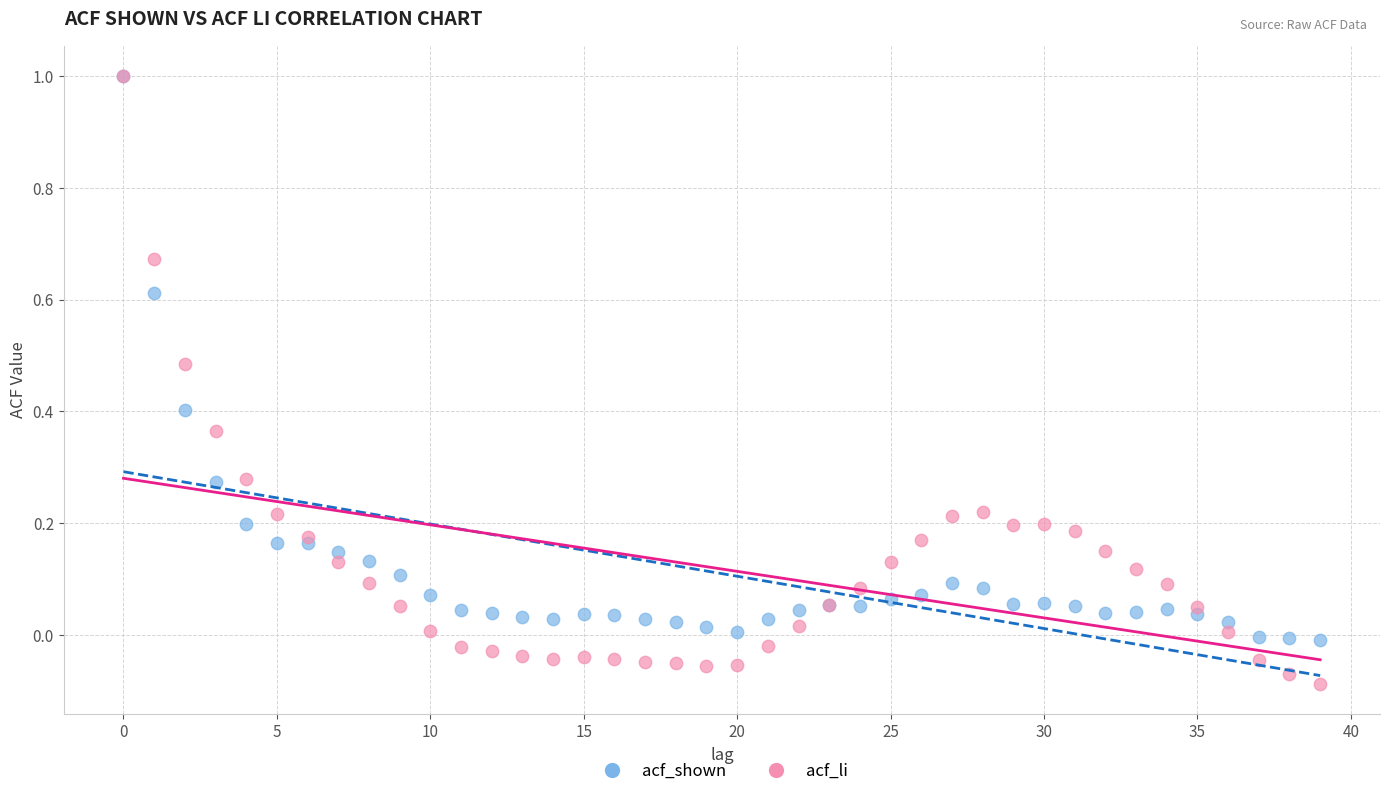

Which series has the widest spread of Y values?

acf_li